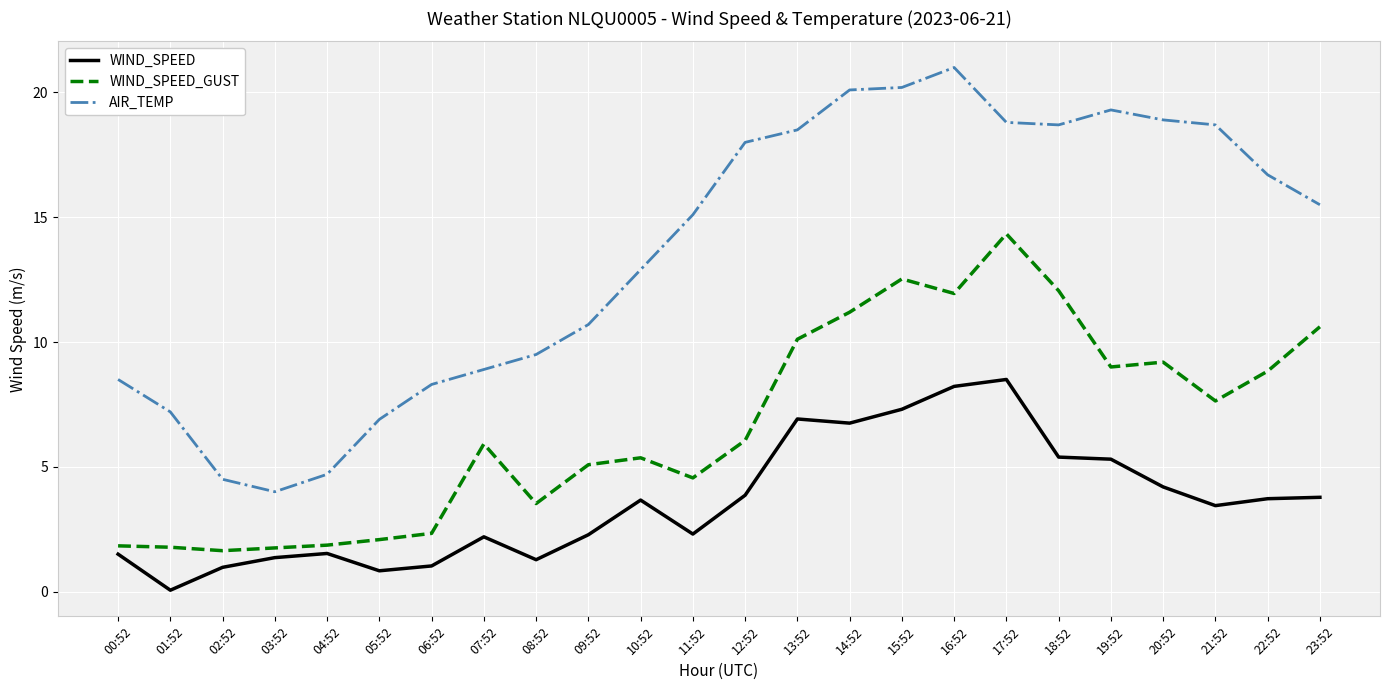

Which category has the lowest value in the AIR_TEMP series?

03:52